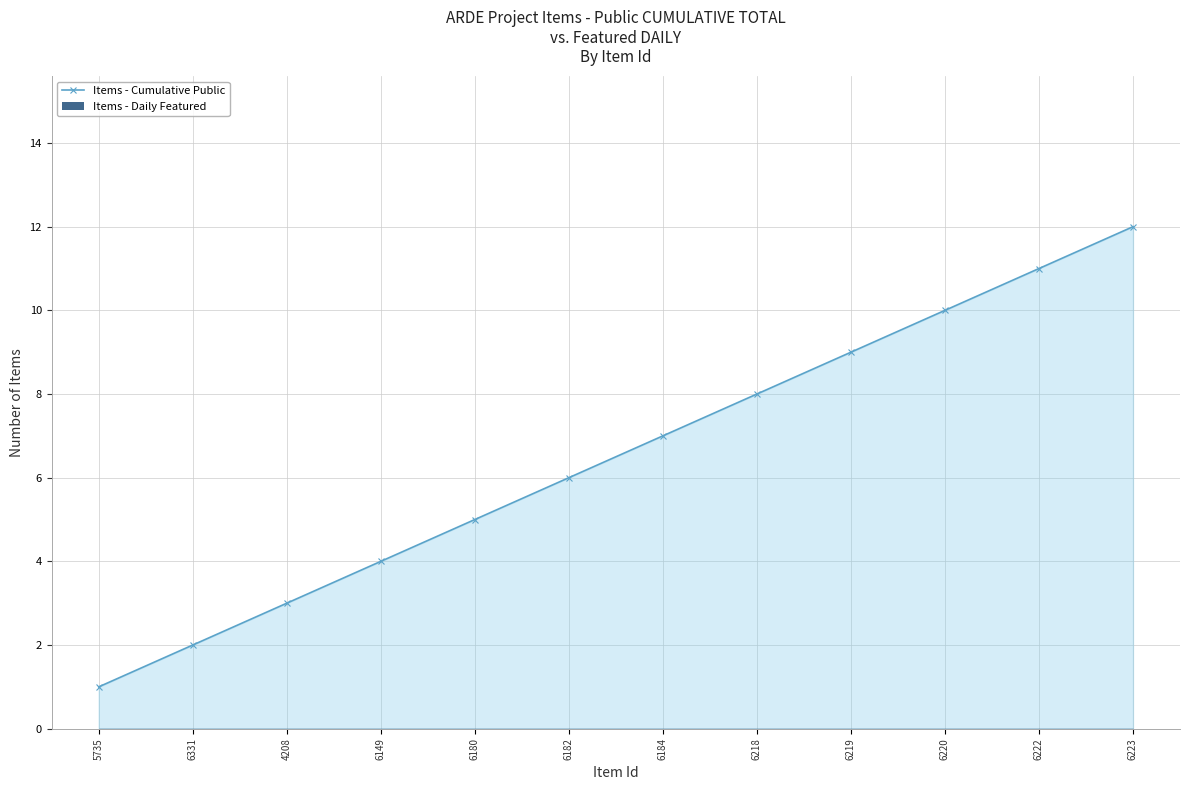

Which has a higher value, 6219 or 6331?

6219